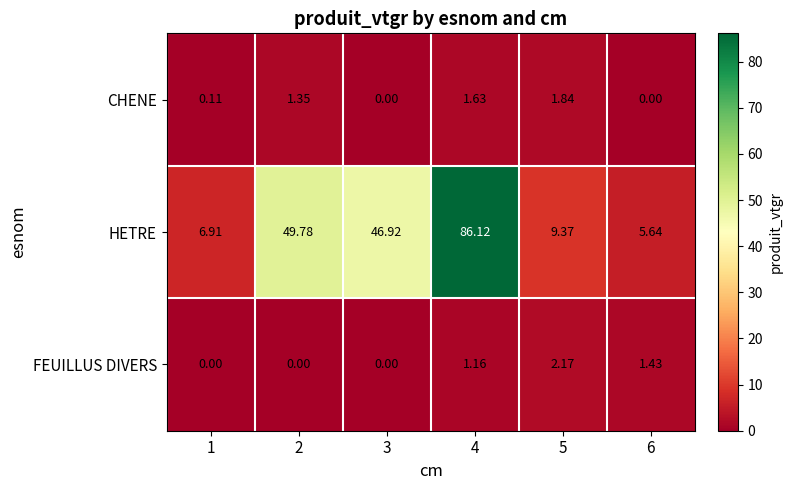

Which series has the largest range (max minus min)?

HETRE